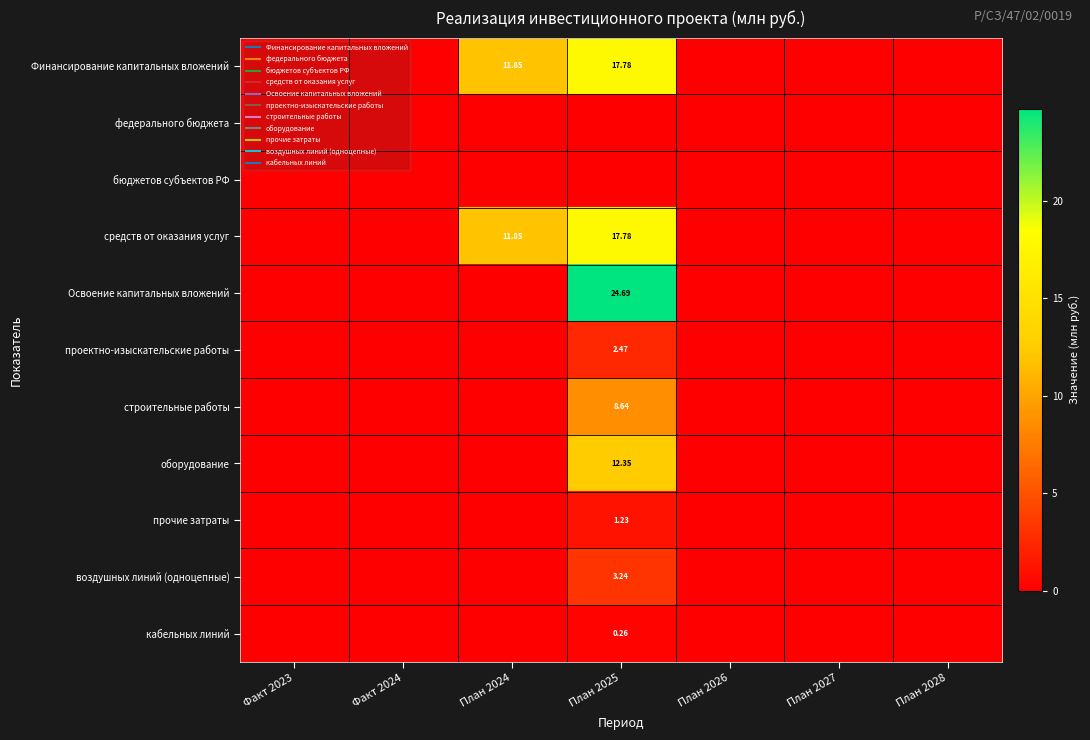

At how many categories does at least one series exceed 8?

2